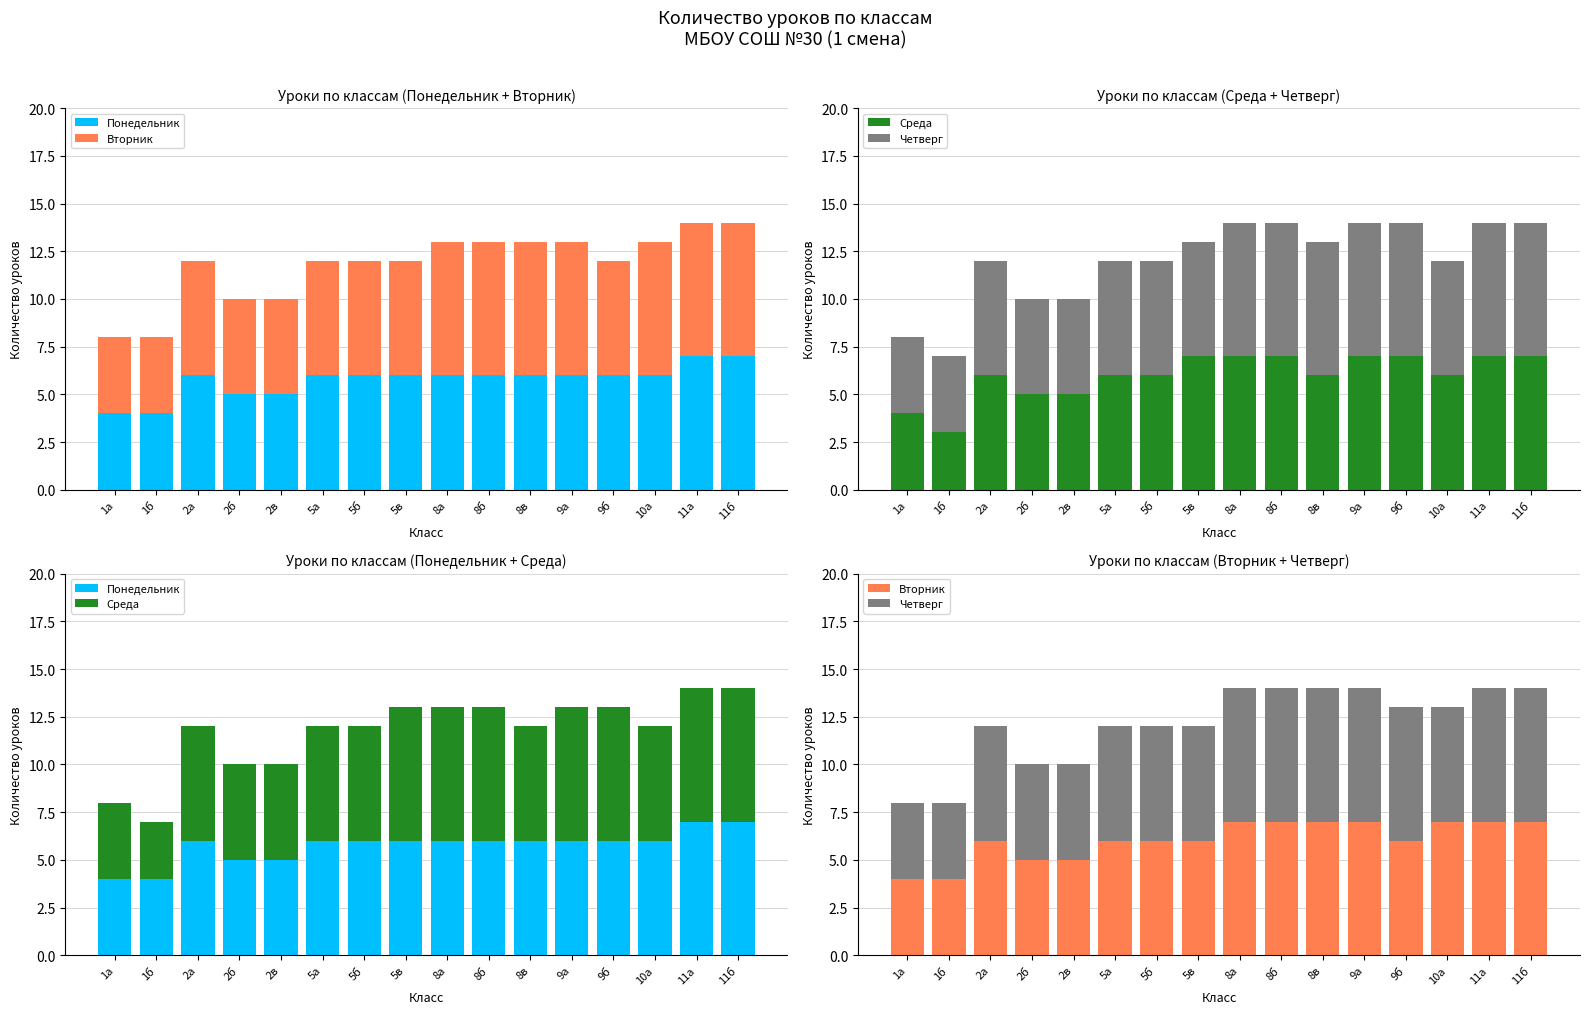

What is the lowest value of the Четверг series?

4